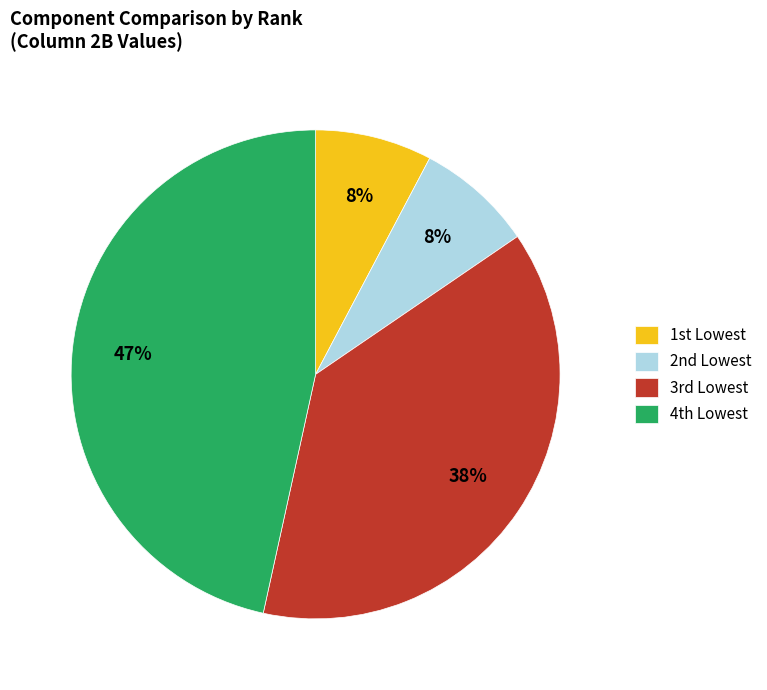

To the nearest percent, what is the average slice percentage?

25%